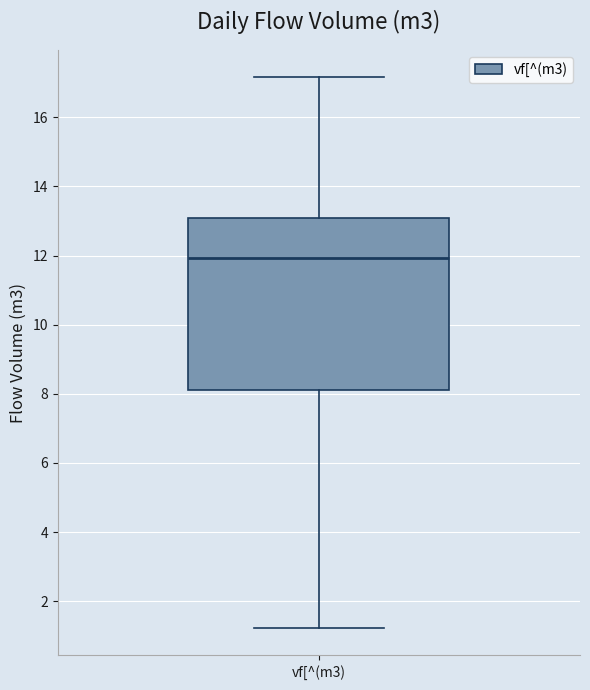

Transcribe this box plot: give where the median line is, the range the box spans, and where the two whiskers end, as read against the y-axis. The values are not printed on the chart, so give them approximately, as read against the axis.

median 12.0, box 8.2 to 13.0, whiskers 1.2 to 17.2